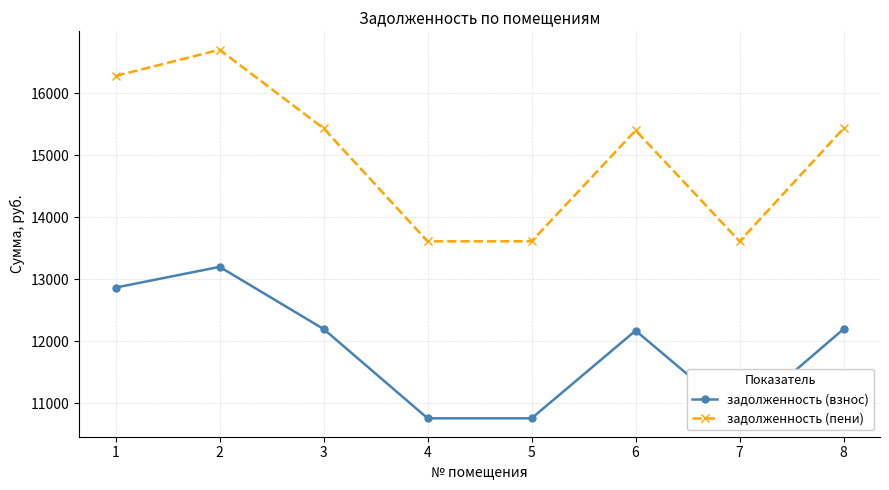

At 4, list the series in order from largest to smallest.

задолженность (пени), задолженность (взнос)